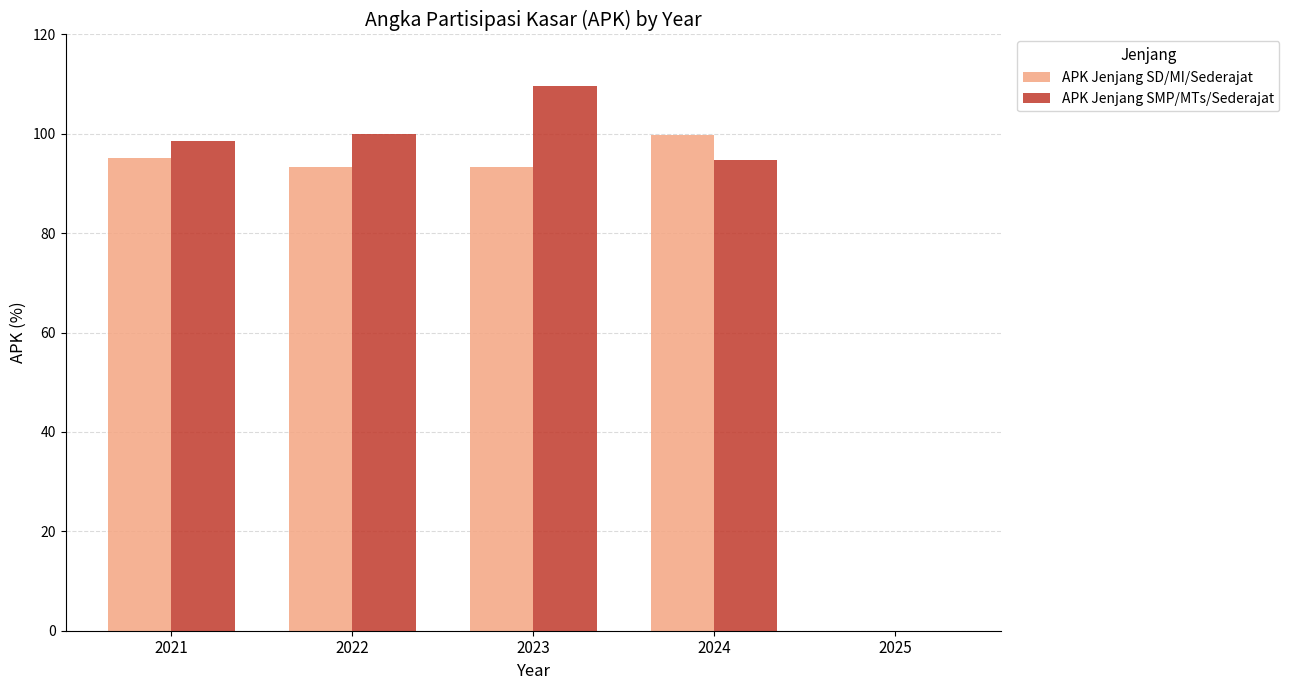

Does the chart contain stacked bars?

No